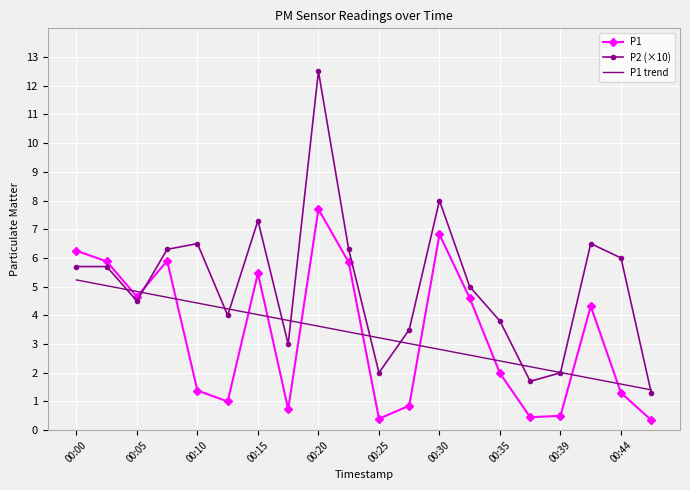

What is the maximum value for P1?

7.7